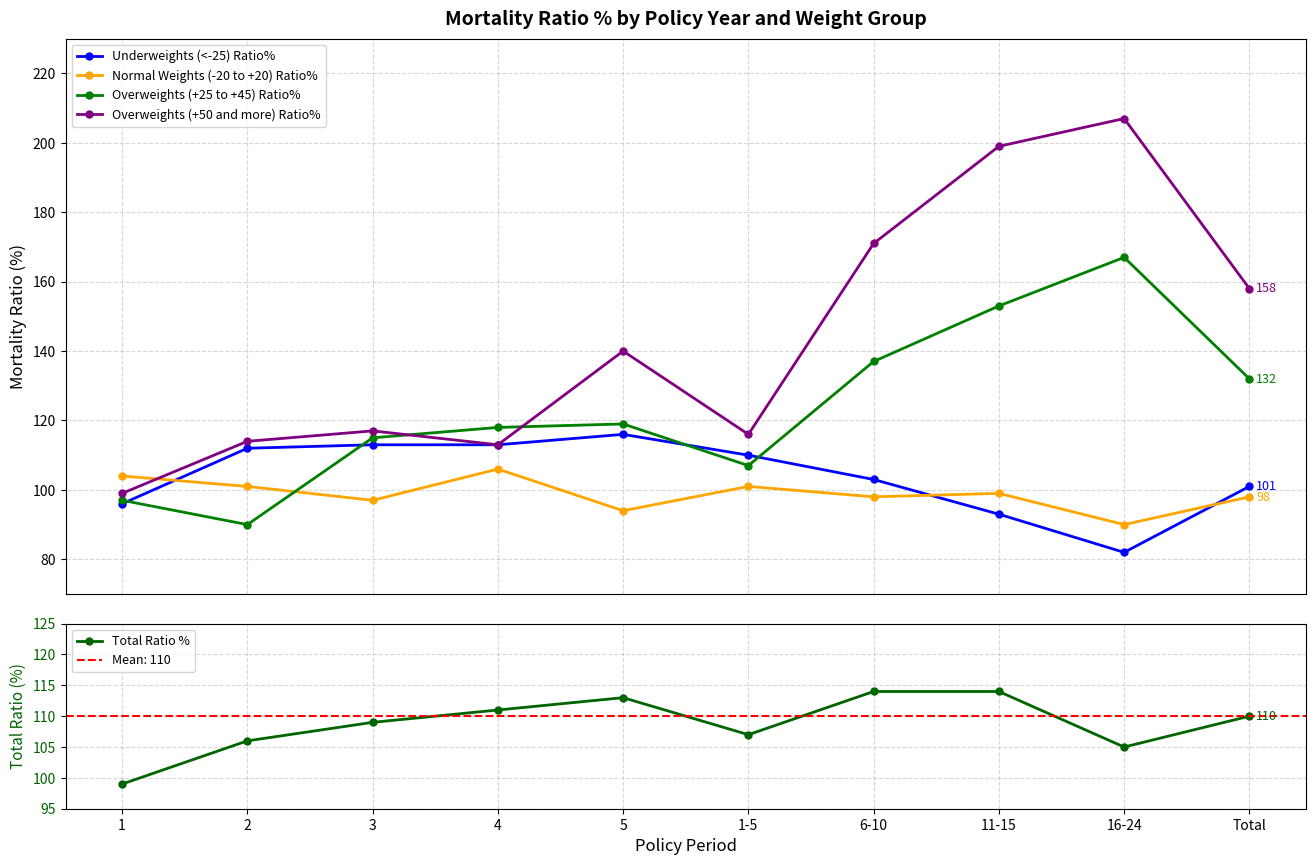

Reading left to right, transcribe all the data shown in this chart.

Underweights (<-25) Ratio%: 1=96	2=112	3=113	4=113	5=116	1-5=110	6-10=103	11-15=93	16-24=82	Total=101
Normal Weights (-20 to +20) Ratio%: 1=104	2=101	3=97	4=106	5=94	1-5=101	6-10=98	11-15=99	16-24=90	Total=98
Overweights (+25 to +45) Ratio%: 1=97	2=90	3=115	4=118	5=119	1-5=107	6-10=137	11-15=153	16-24=167	Total=132
Overweights (+50 and more) Ratio%: 1=99	2=114	3=117	4=113	5=140	1-5=116	6-10=171	11-15=199	16-24=207	Total=158
Total Ratio %: 1=99	2=106	3=109	4=111	5=113	1-5=107	6-10=114	11-15=114	16-24=105	Total=110